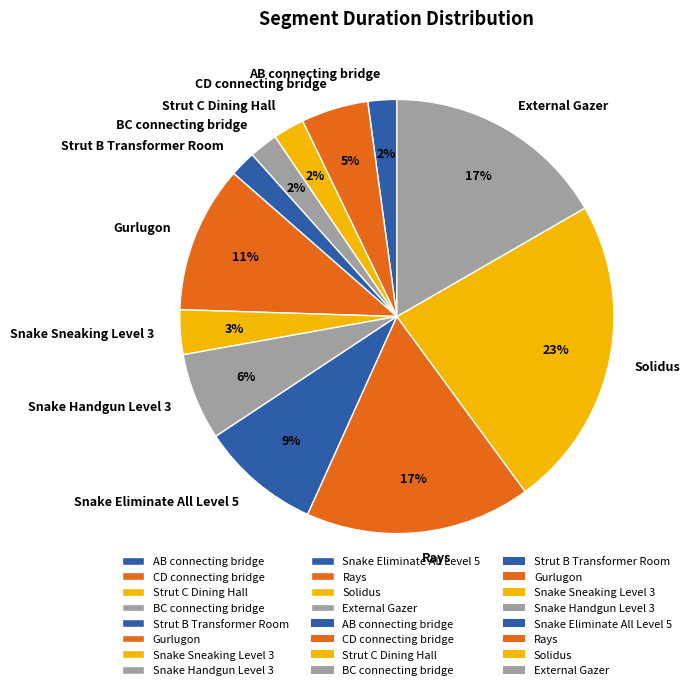

The Solidus slice represents 23% of the pie. True or false?

True